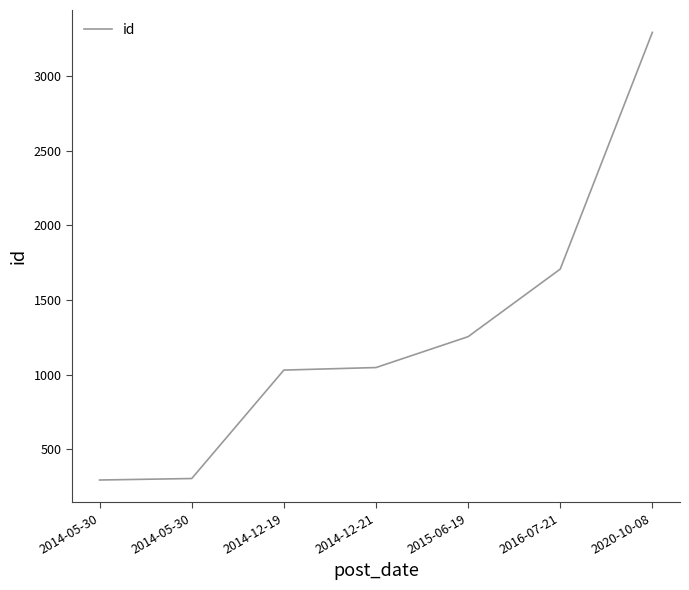

What is the average value?

1275